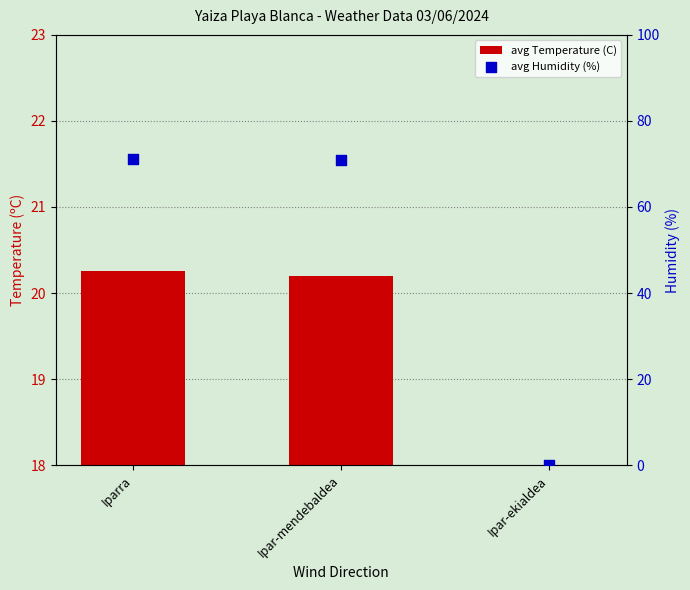

At how many categories does at least one series exceed 12?

2